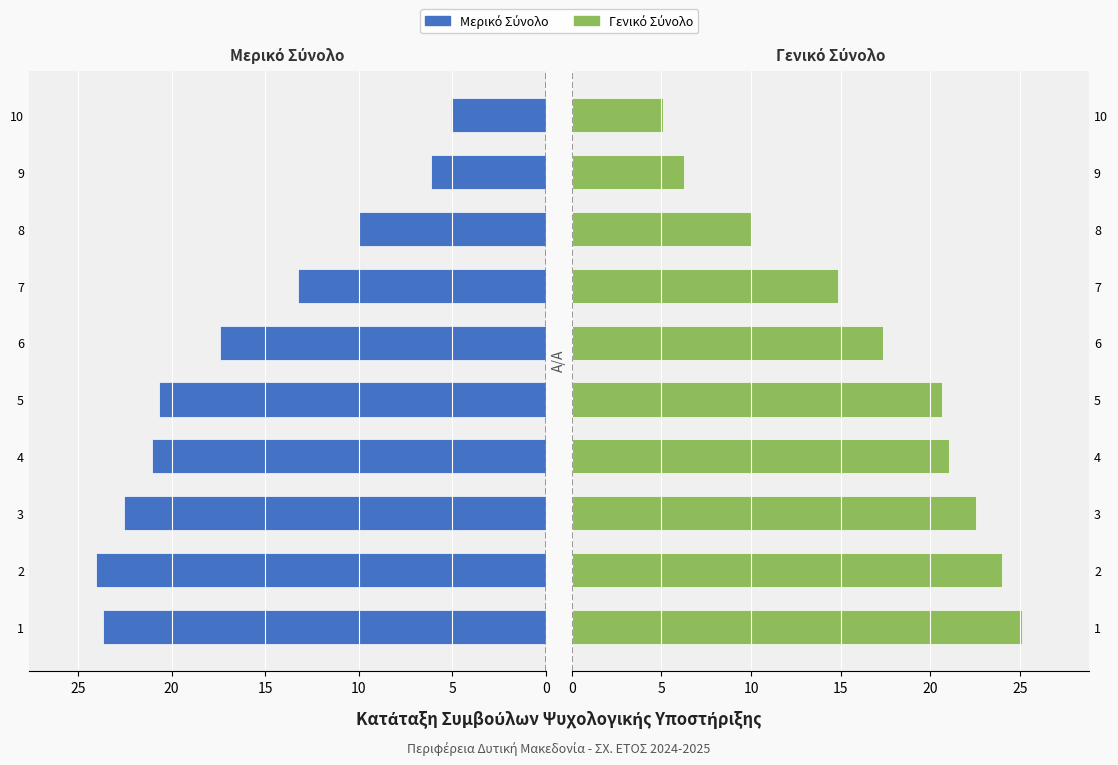

Reading left to right, list all the values displayed in this chart.

Μερικό Σύνολο: 23.7	24.0	22.5	21.0	20.7	17.4	13.2	10.0	6.1	5.1
Γενικό Σύνολο: 25.1	24.0	22.5	21.0	20.7	17.4	14.8	10.0	6.2	5.1